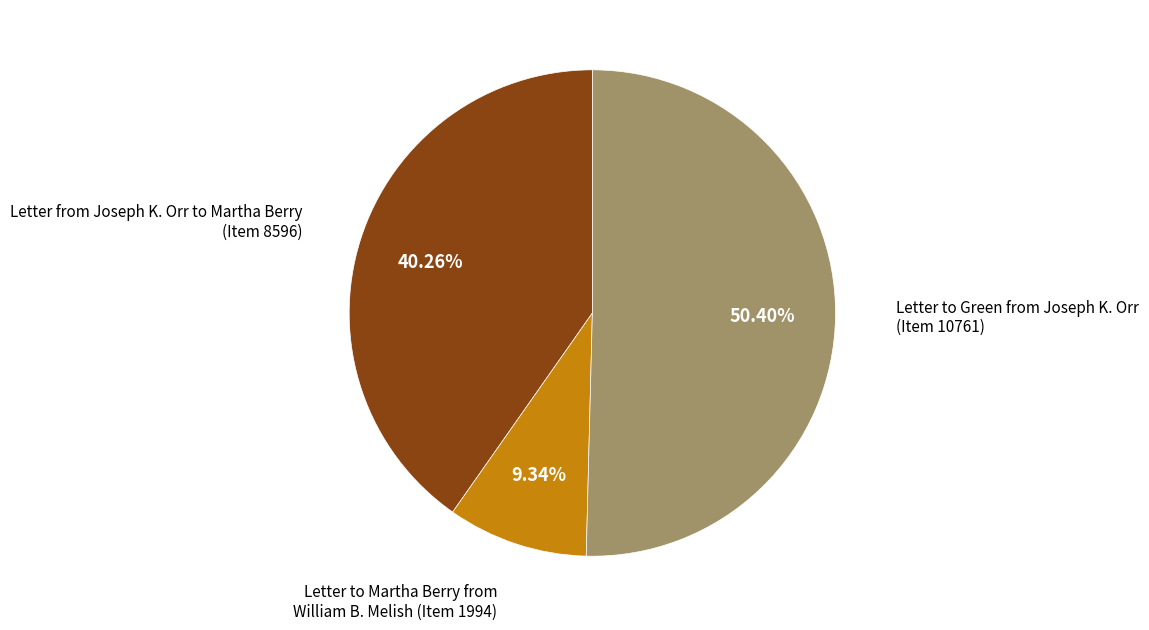

Does any single category account for the majority?

Yes